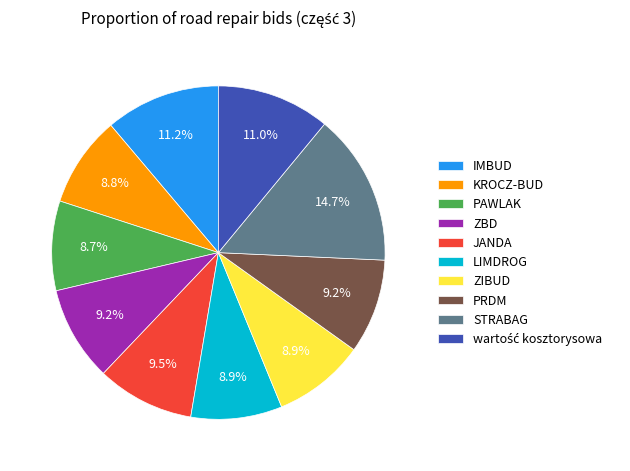

What is the total percentage of PRDM and ZIBUD?

18.1%